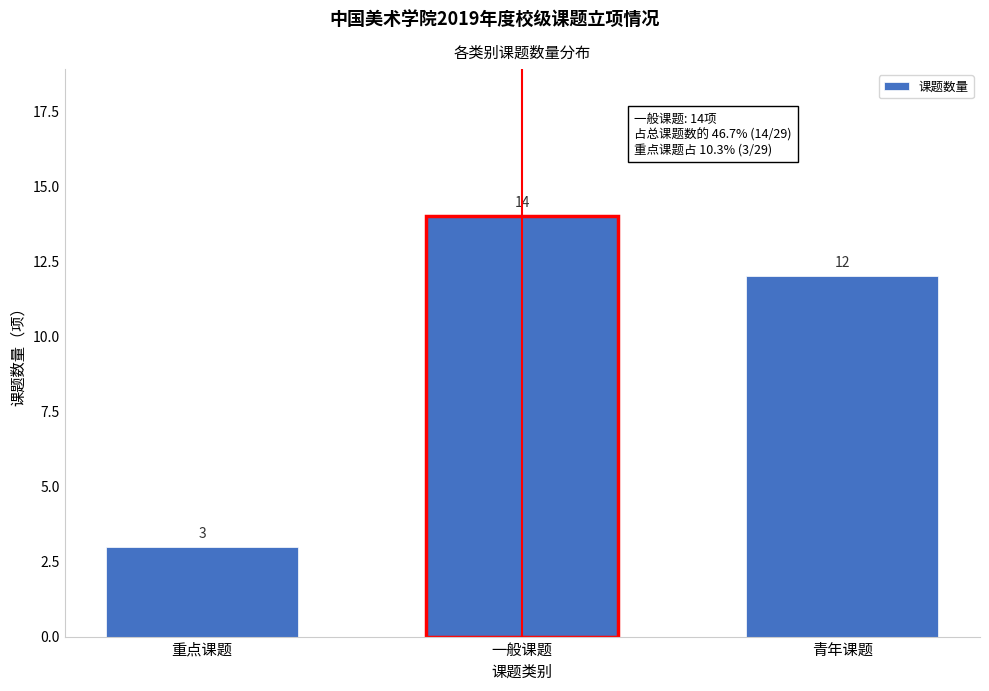

Reading right to left, what are all the values shown in this chart?

青年课题=12	一般课题=14	重点课题=3